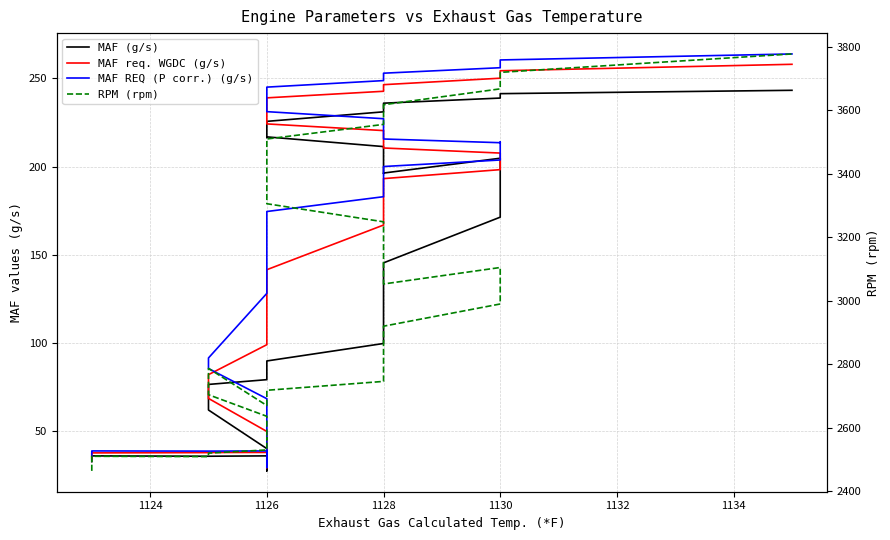

What is the difference between the maximum and minimum values in the RPM (rpm) series?

1314.0